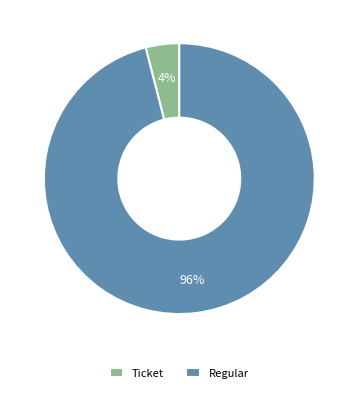

To the nearest percent, what is the average slice percentage?

50%